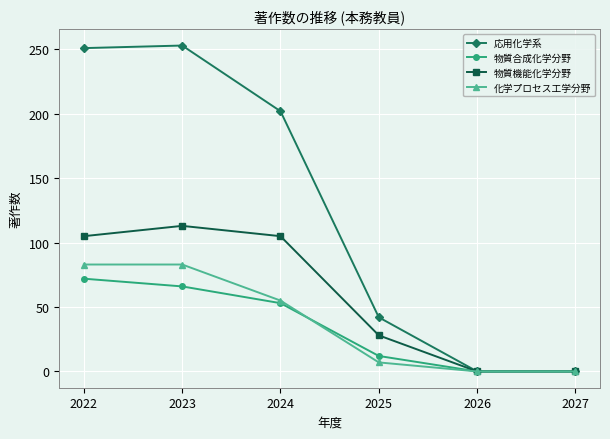

What is the sum of all 化学プロセス工学分野 values?

228